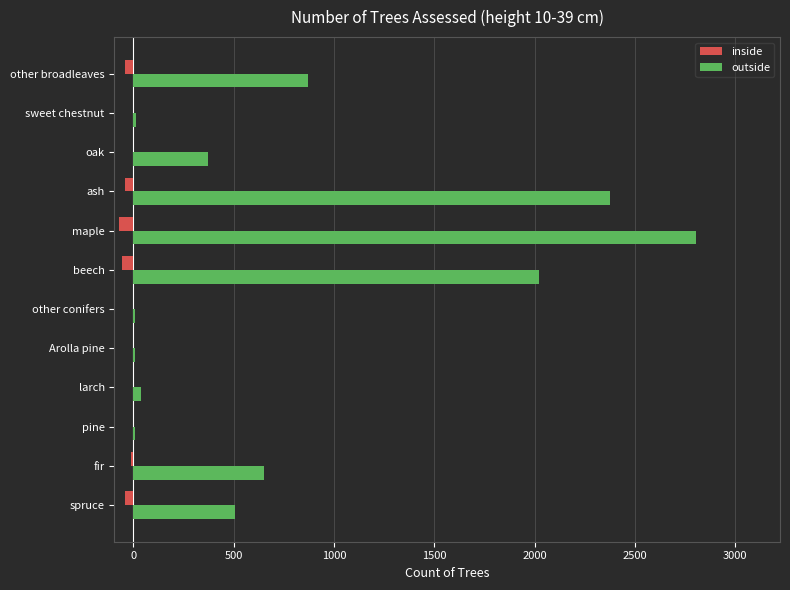

What is the sum of all outside values?

9681